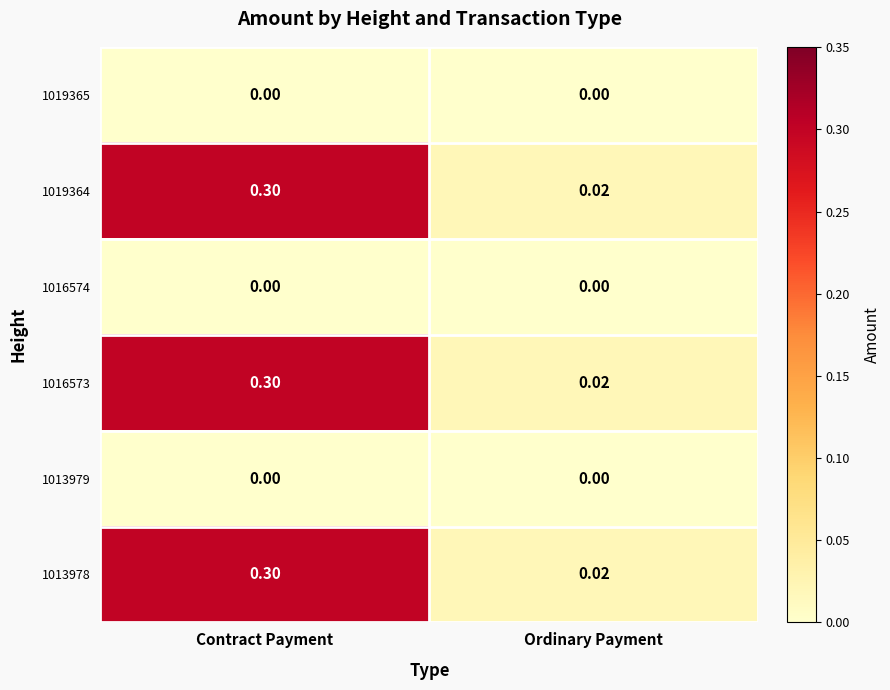

At which label is 1016573 closest to 0?

Ordinary Payment